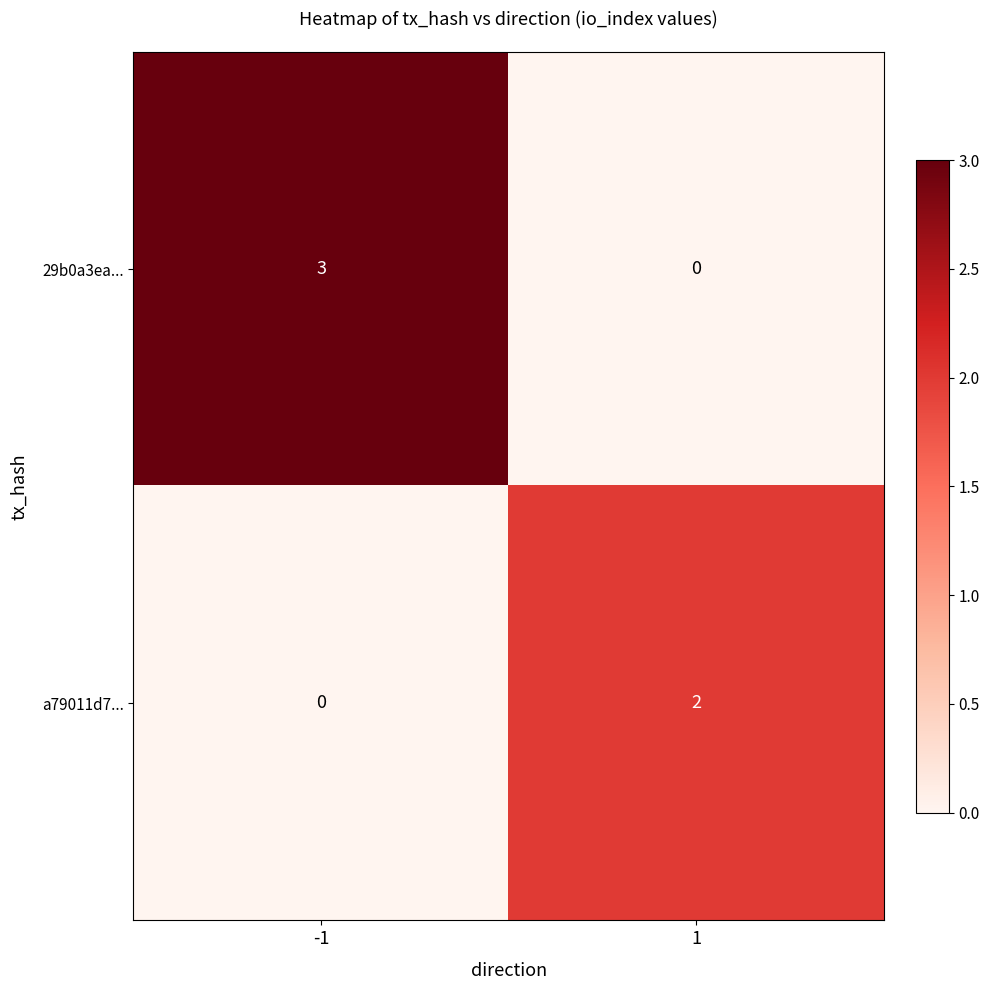

Rank the series by their maximum value, from lowest to highest.

a79011d7..., 29b0a3ea...